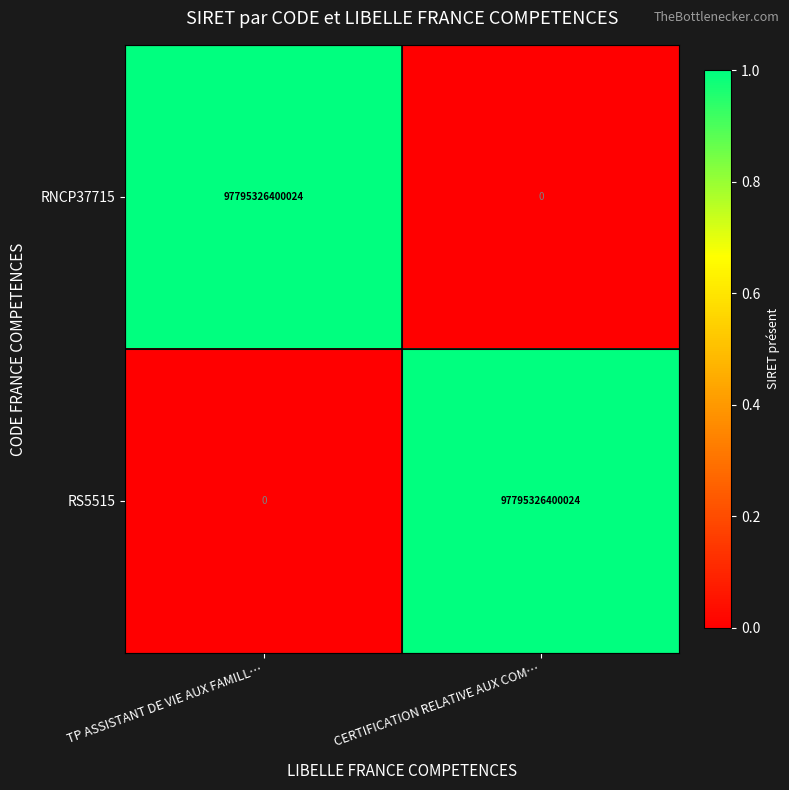

Rank the categories by RNCP37715 value from highest to lowest.

TP ASSISTANT DE VIE AUX FAMILL…, CERTIFICATION RELATIVE AUX COM…